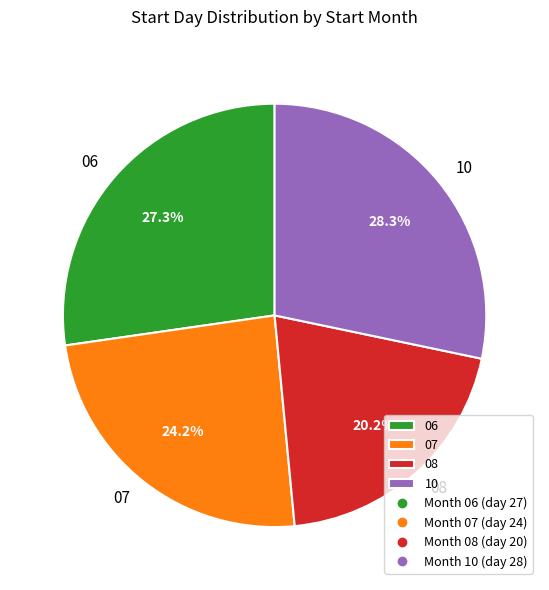

What percentage is the 08 slice, to the nearest percent?

20%